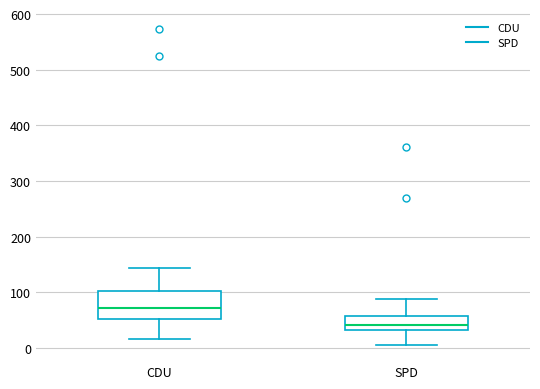

Reading left to right, read every box against the y-axis: the position of its median line, the range the box covers, and the ends of its whiskers. The values are not printed on the chart, so give them approximately, as read against the axis.

CDU: median 70, box 50 to 100, whiskers 20 to 140
SPD: median 40, box 30 to 60, whiskers 10 to 90